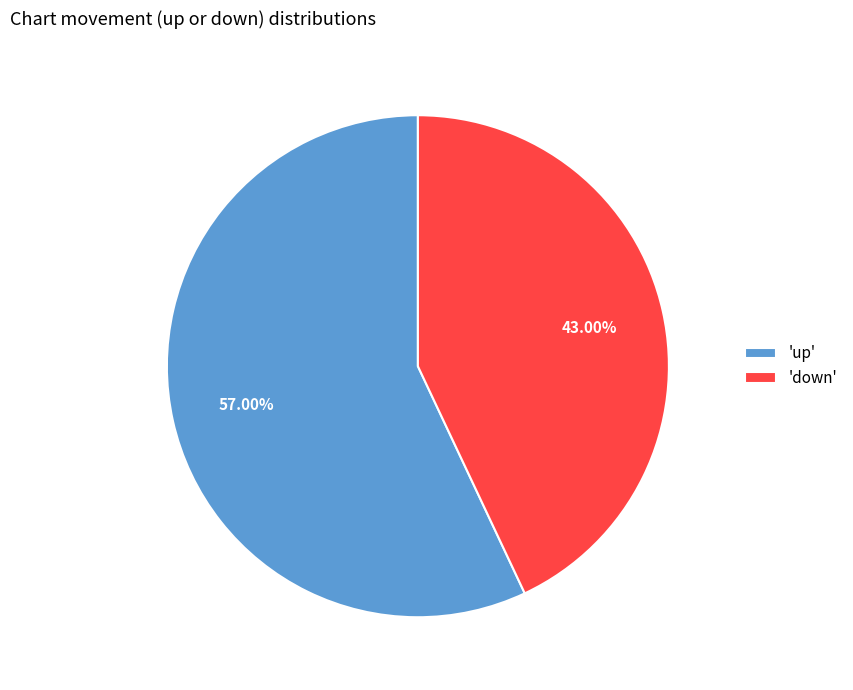

Count the number of slices in the pie.

2